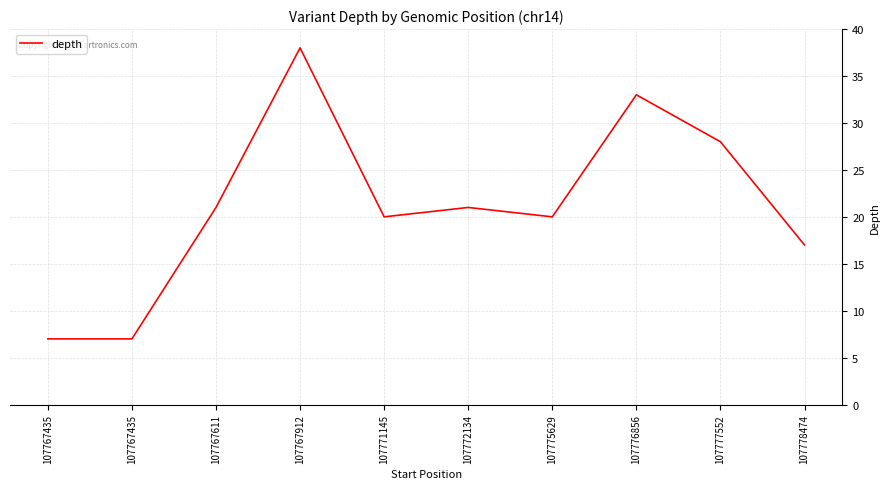

How many lines are shown in the chart?

1